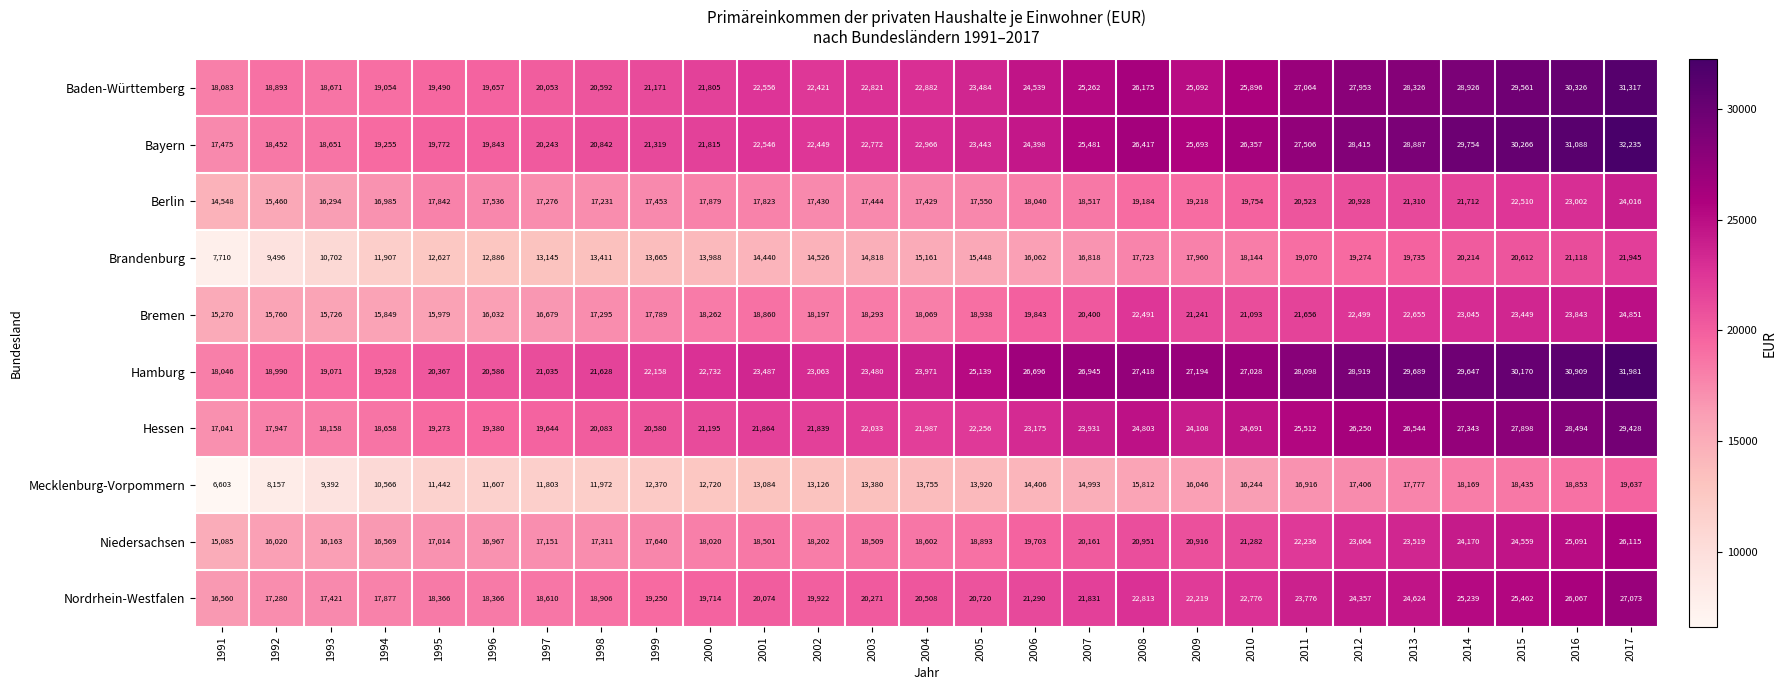

What is the spread (max minus min) of values at 2014?

11585